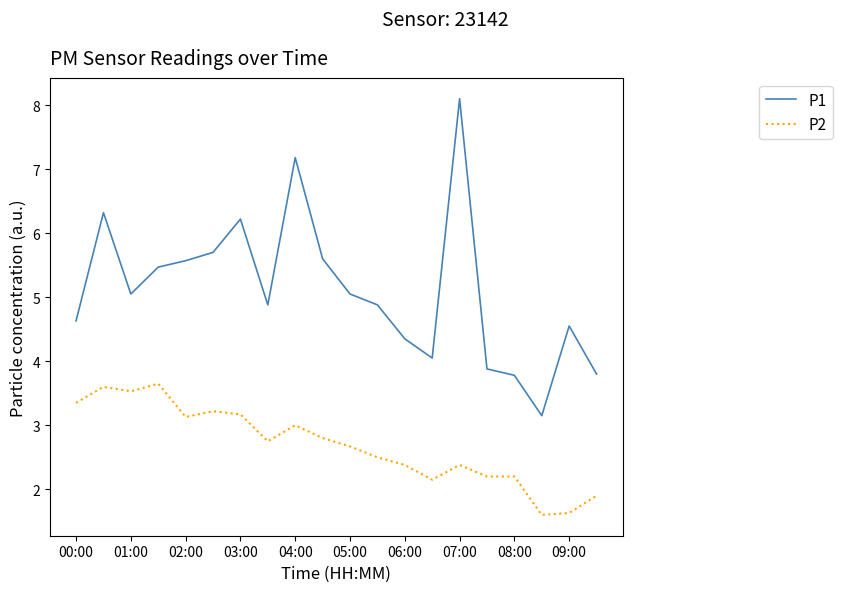

List the series in order of their peak value, lowest first.

P2, P1